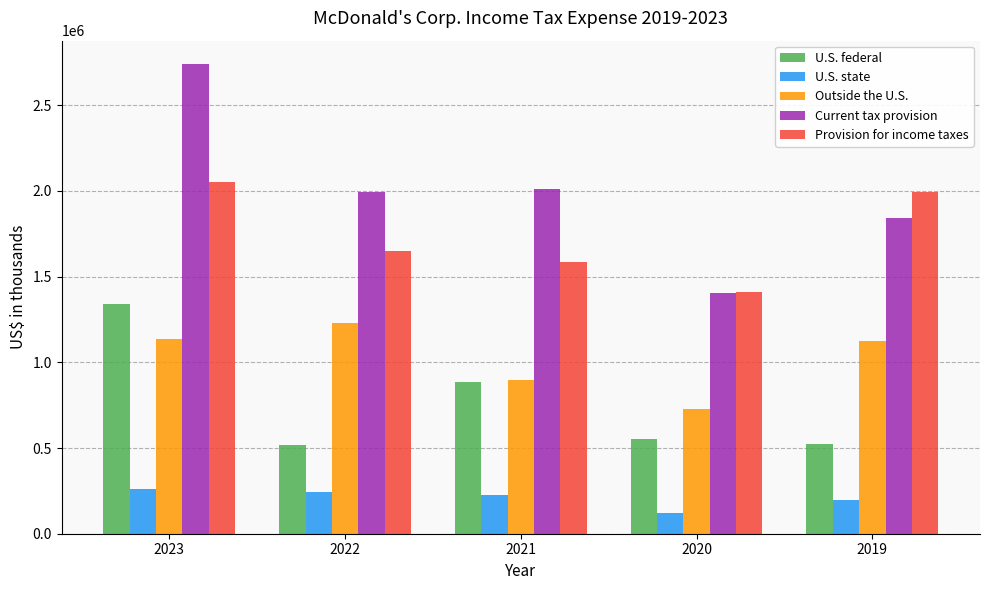

Which series has the largest total across all categories?

Current tax provision